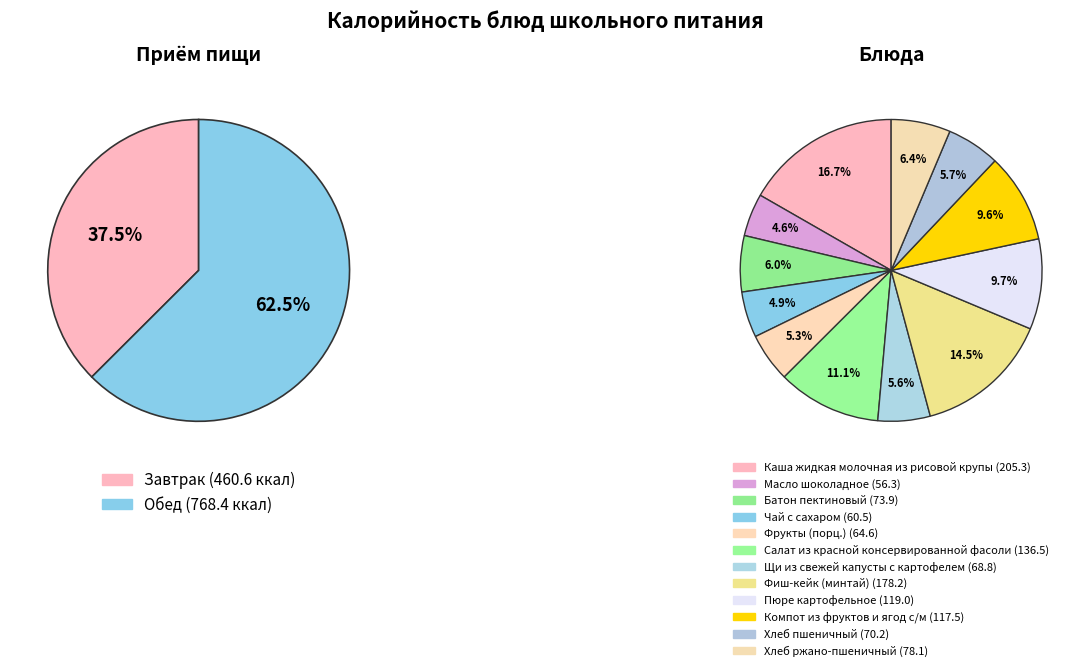

Rank the categories by value from highest to lowest.

Каша жидкая молочная из рисовой крупы, Фиш-кейк (минтай), Салат из красной консервированной фасоли, Пюре картофельное, Компот из фруктов и ягод с/м, Хлеб ржано-пшеничный, Батон пектиновый, Хлеб пшеничный, Щи из свежей капусты с картофелем, Фрукты (порц.), Чай с сахаром, Масло шоколадное